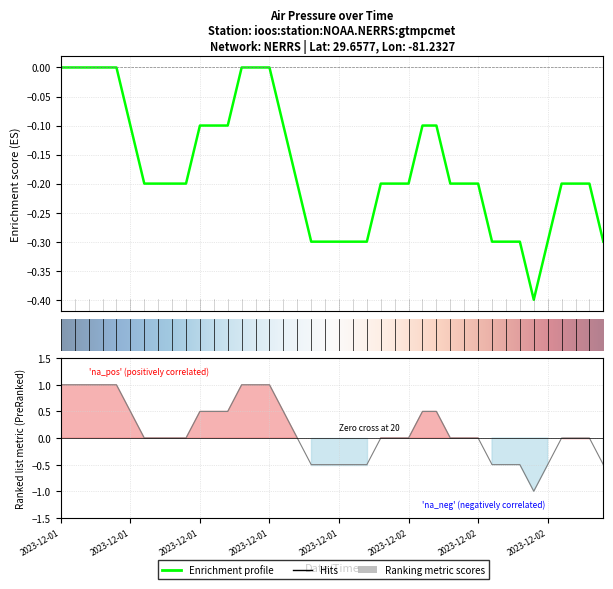

What is the label of the 30th point from the right?

10